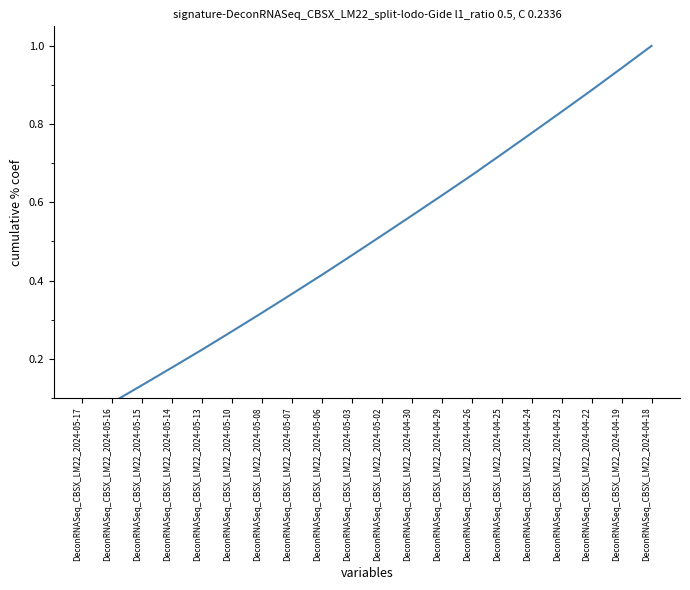

The value at DeconRNASeq_CBSX_LM22_2024-05-02 is 0.1. True or false?

False